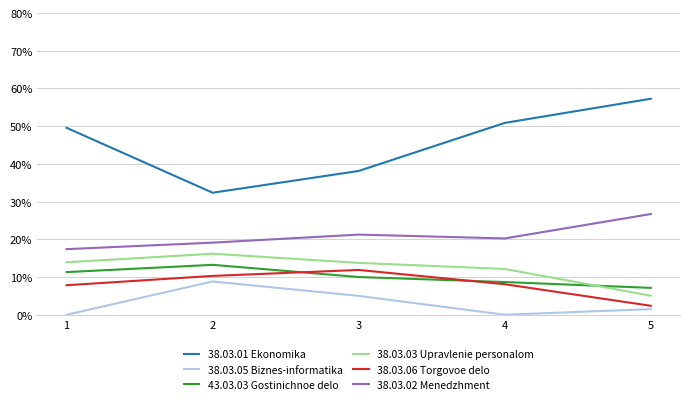

True or false: 43.03.03 Gostinichnoe delo and 38.03.01 Ekonomika cross at least once.

False